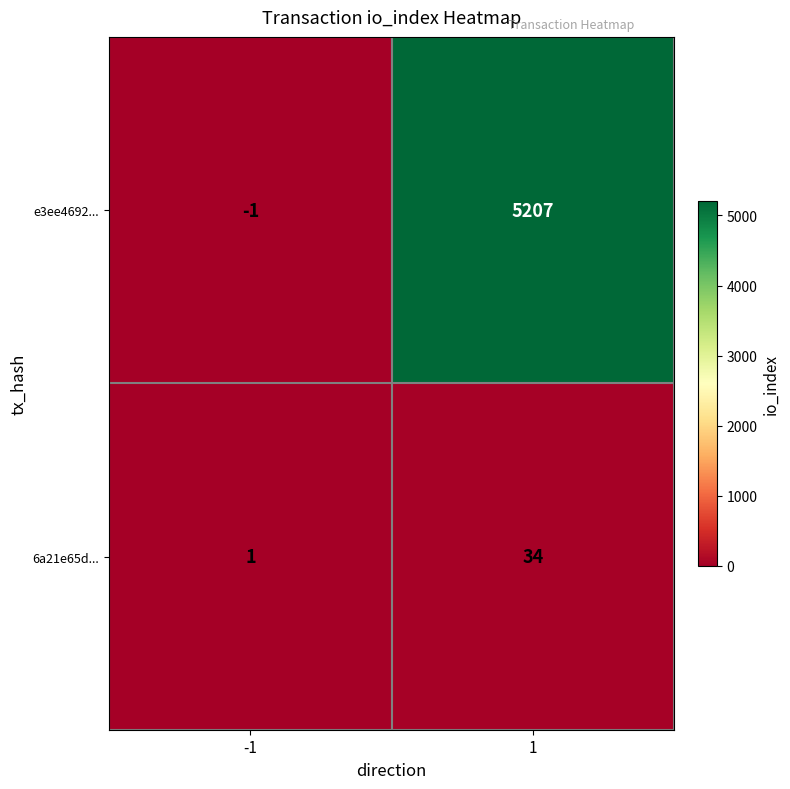

Reading right to left, what are all the values shown in this chart?

e3ee4692...: 1=5207	-1=-1
6a21e65d...: 1=34	-1=1